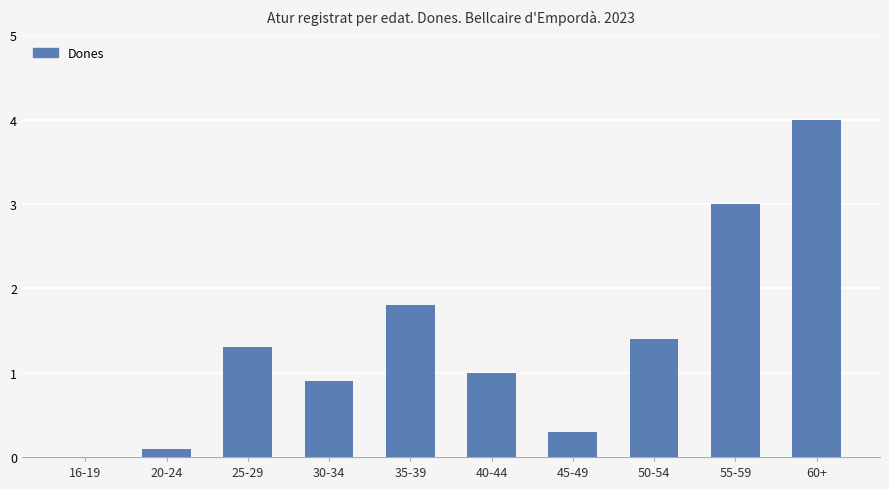

Between 20-24 and 30-34, which is larger?

30-34